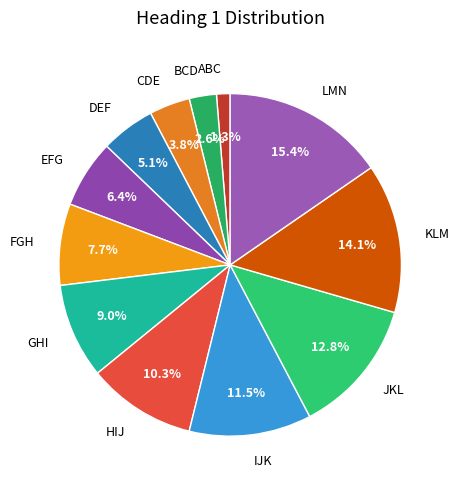

To the nearest percent, what is the difference between the largest and smallest slice percentages?

14%